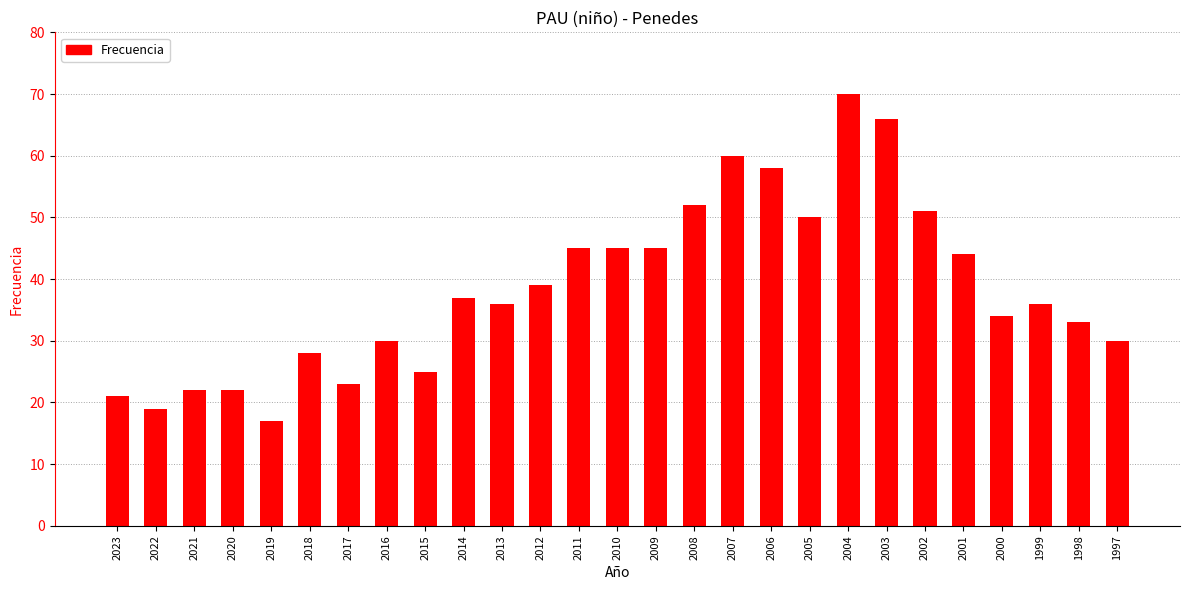

Which label corresponds to the largest value in the chart?

2004